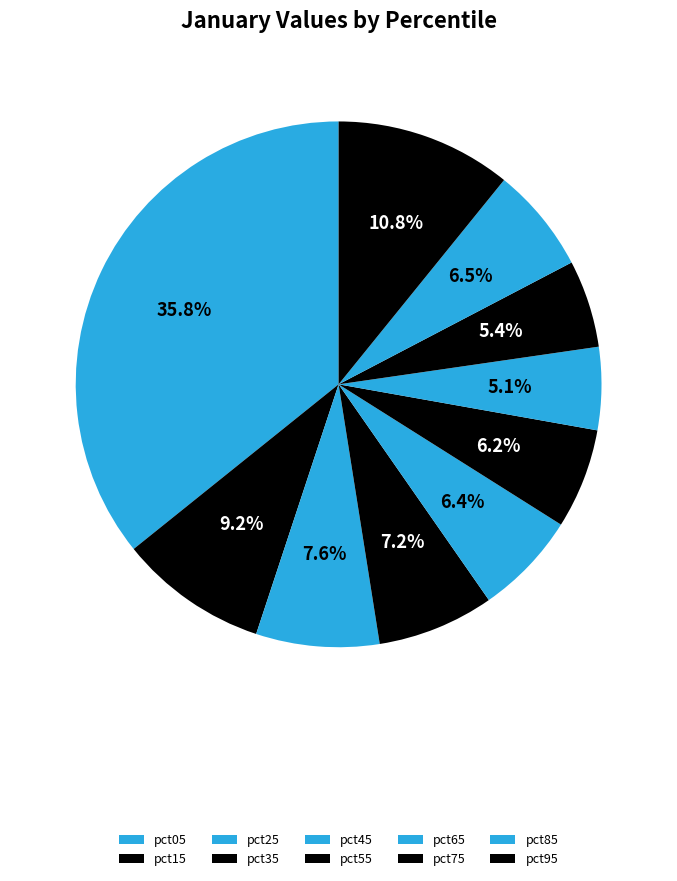

How many slices are in this pie chart?

10